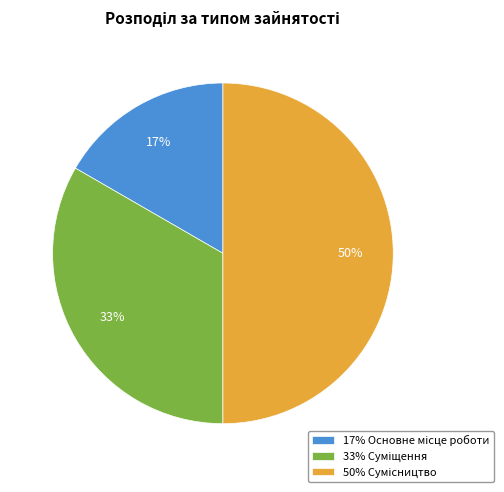

To the nearest percent, what is the difference between the largest and smallest slice percentages?

33%